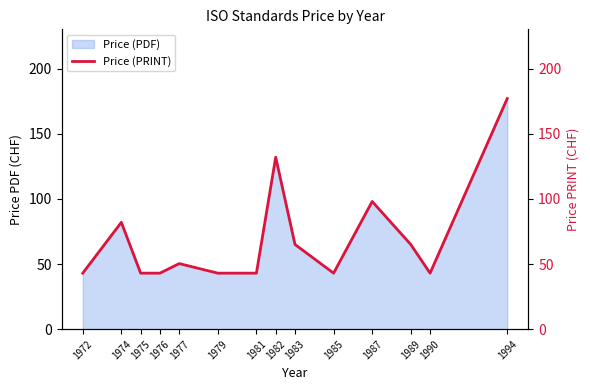

At which label is Price (PDF) closest to 110?

1987